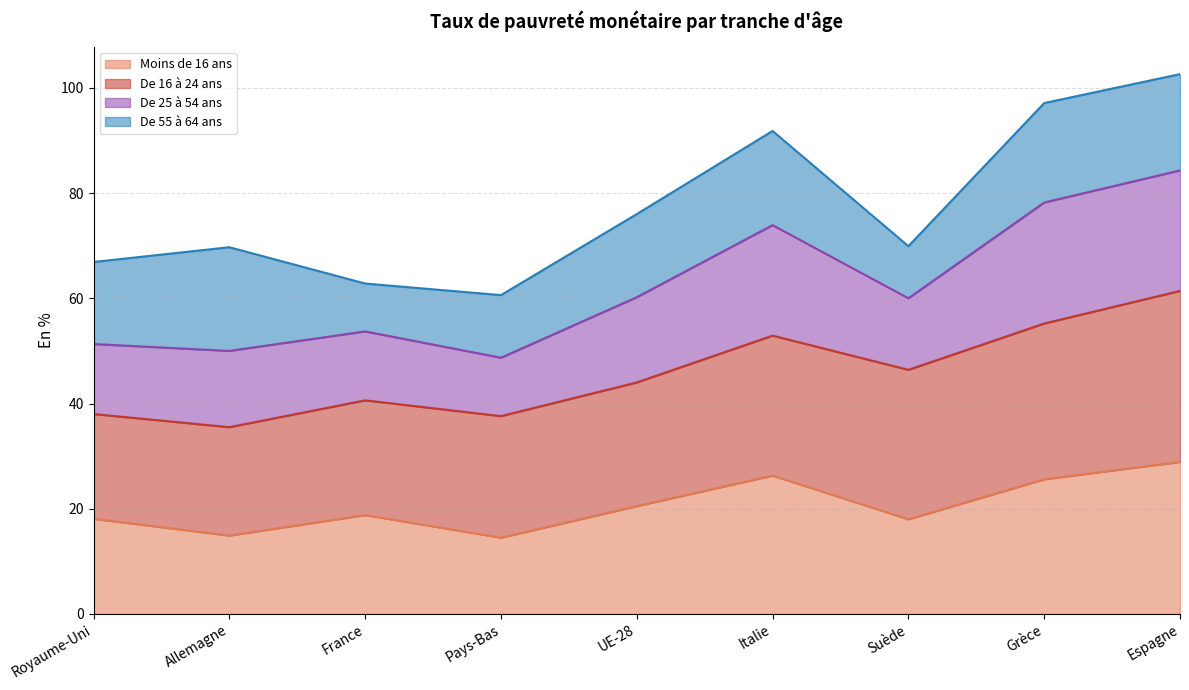

What is the highest value of the Moins de 16 ans series?

28.9